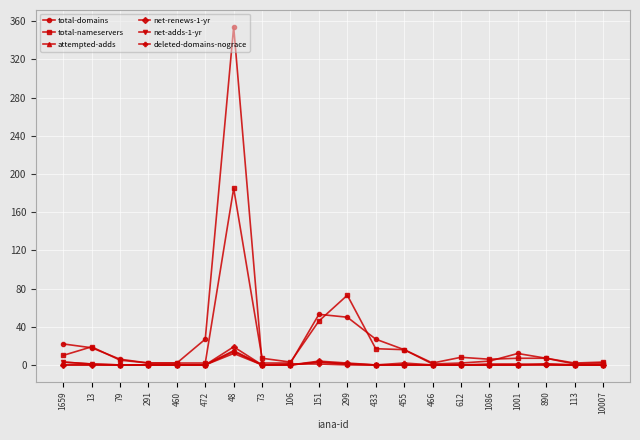

What is the maximum value shown in the chart?

354